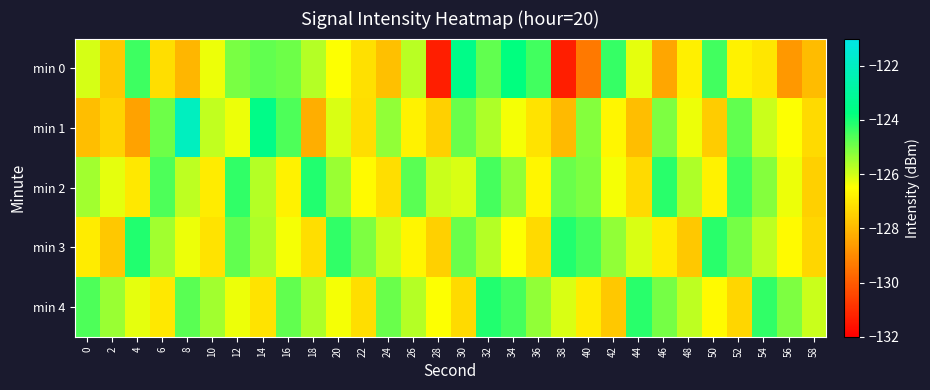

List the series in order of their peak value, highest first.

min 1, min 0, min 2, min 3, min 4